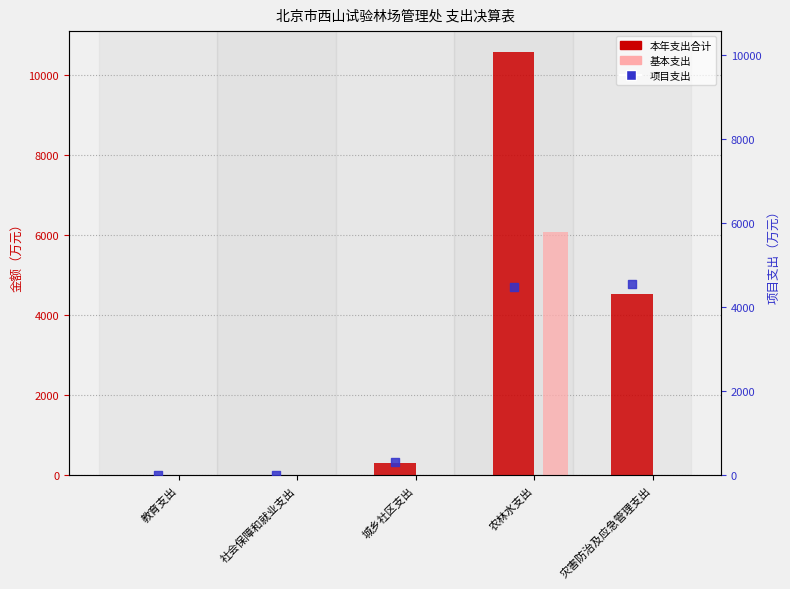

Which series contains the highest Y value?

本年支出合计